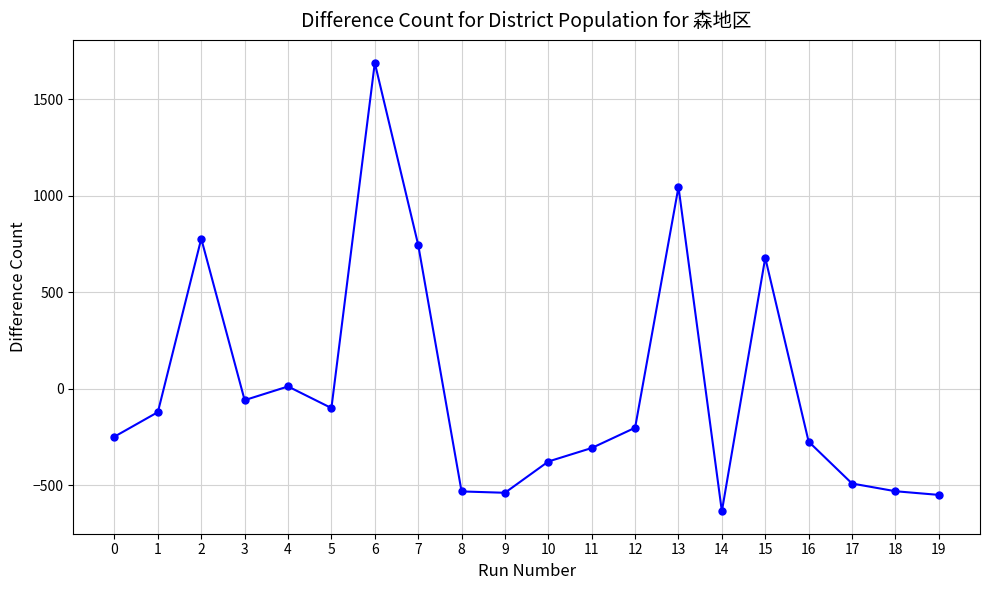

Between 12 and 8, which is larger?

12